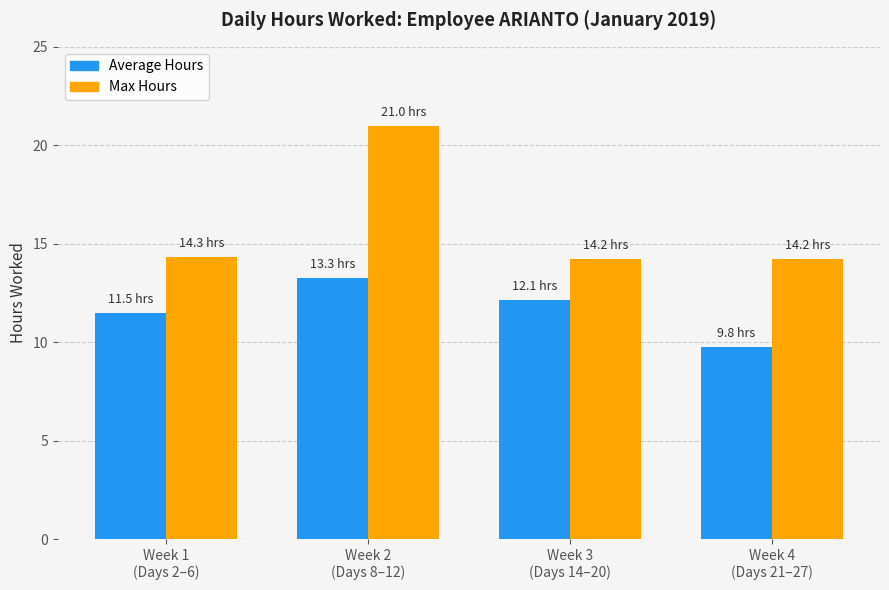

Is it true that Max Hours equals 4.8 at Week 3
(Days 14–20)?

False